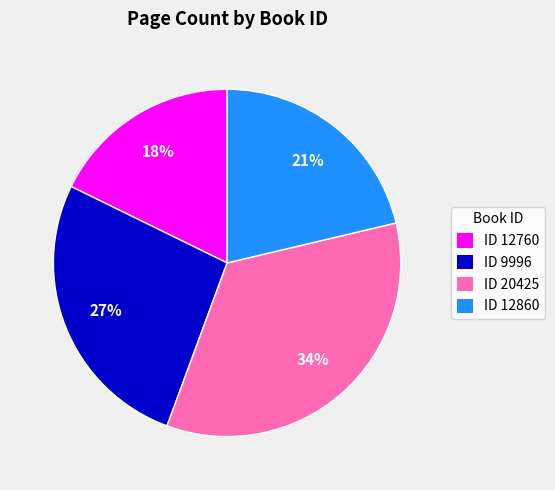

To the nearest percent, what portion does ID 20425 represent?

34%